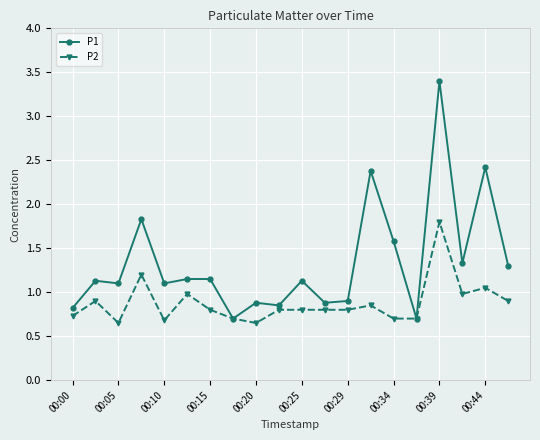

List the series in order of their overall mean, lowest first.

P2, P1